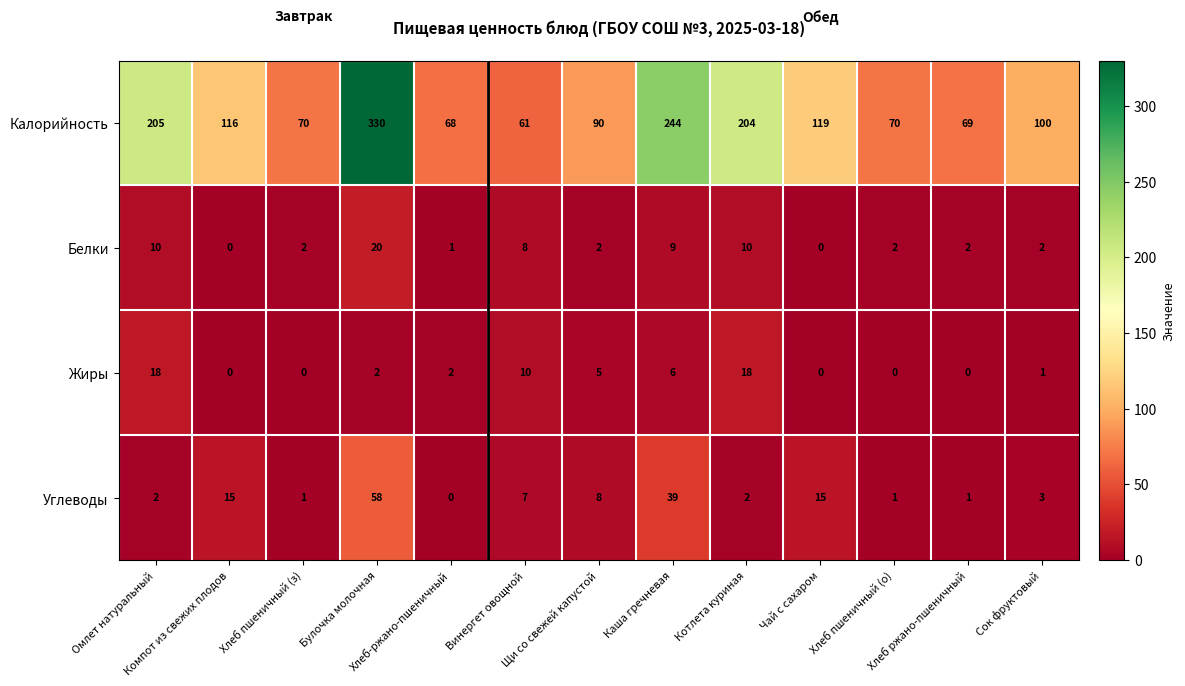

What is the maximum value for Углеводы?

58